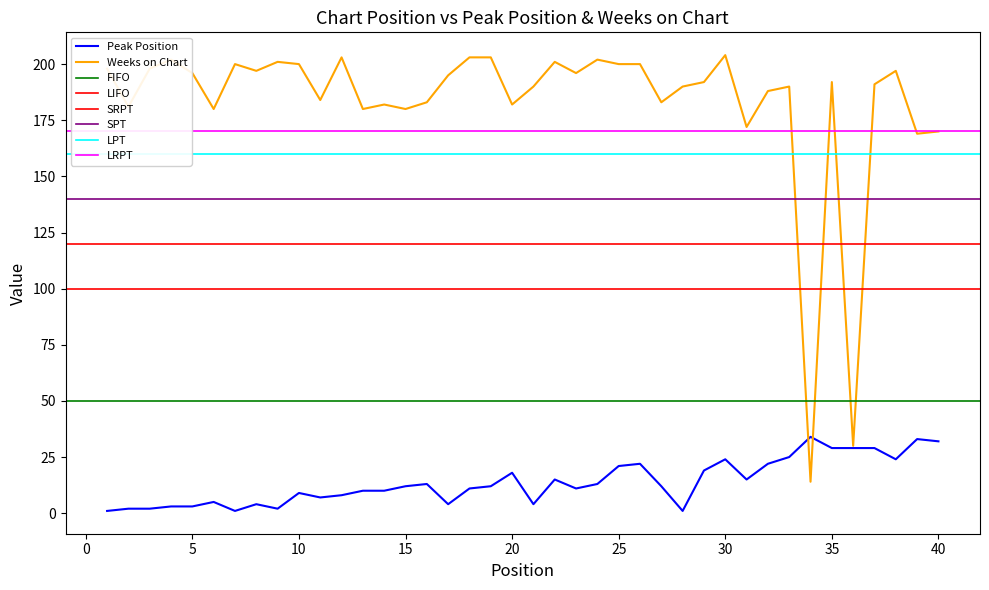

Reading left to right, list all the values displayed in this chart.

Peak Position: 1	2	2	3	3	5	1	4	2	9	7	8	10	10	12	13	4	11	12	18	4	15	11	13	21	22	12	1	19	24	15	22	25	34	29	29	29	24	33	32
Weeks on Chart: 198	181	198	202	196	180	200	197	201	200	184	203	180	182	180	183	195	203	203	182	190	201	196	202	200	200	183	190	192	204	172	188	190	14	192	30	191	197	169	170